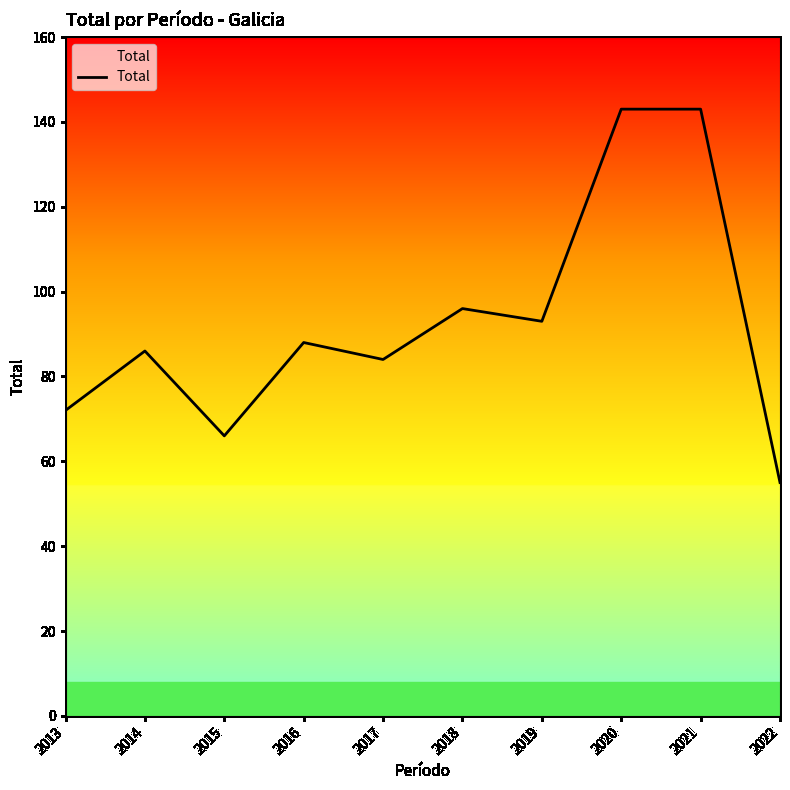

Reading right to left, extract all data points from this chart.

2022=55	2021=143	2020=143	2019=93	2018=96	2017=84	2016=88	2015=66	2014=86	2013=72